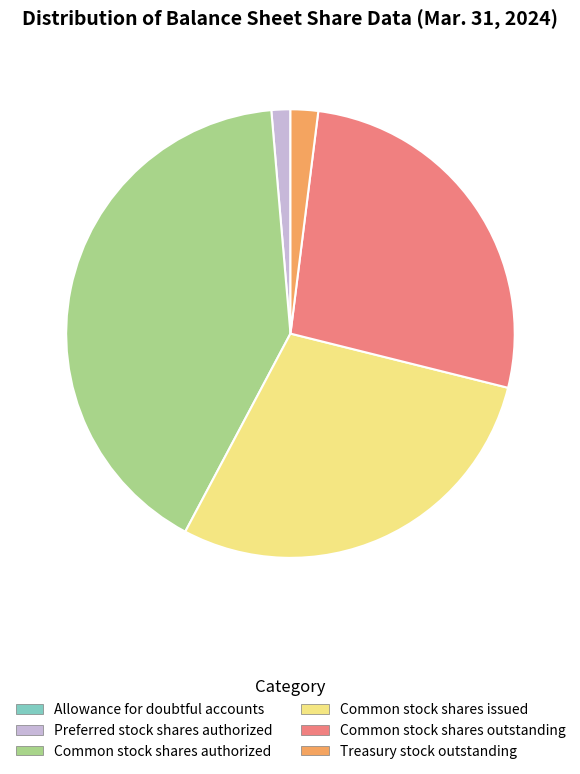

Is the sum of Preferred stock shares authorized and Common stock shares issued greater than half?

No